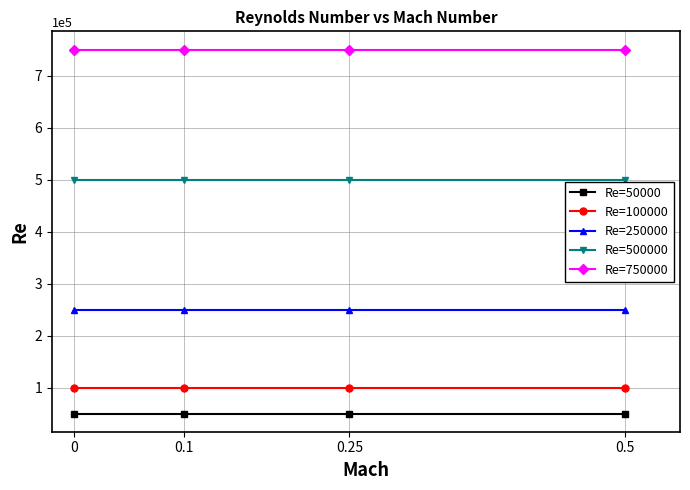

What is the label of the 3rd point from the right?

0.1